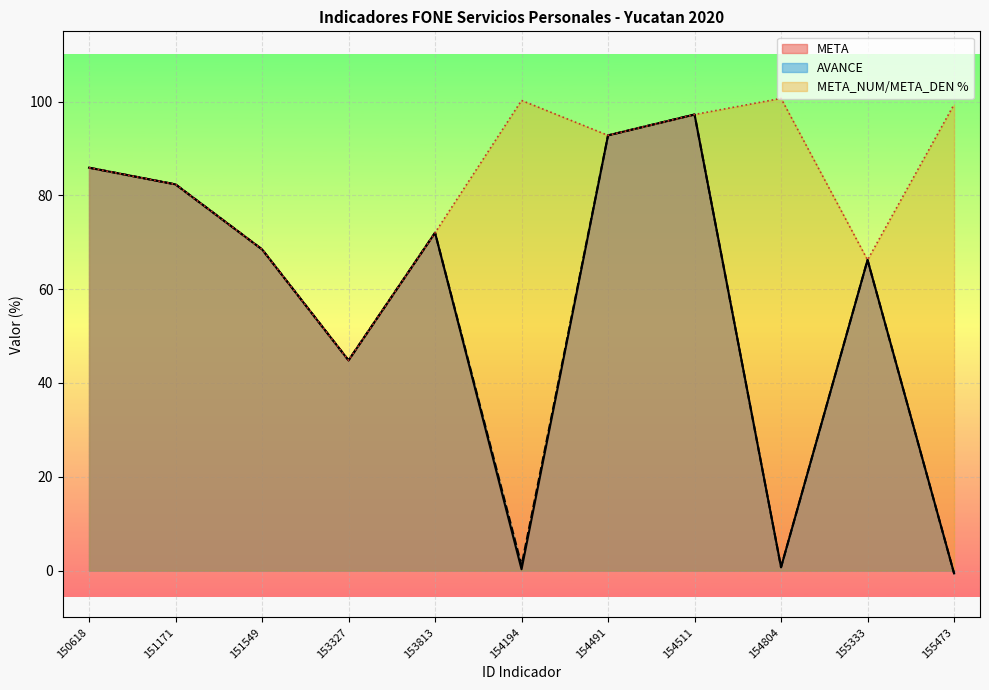

Which series has the largest total across all categories?

META_NUM/META_DEN %